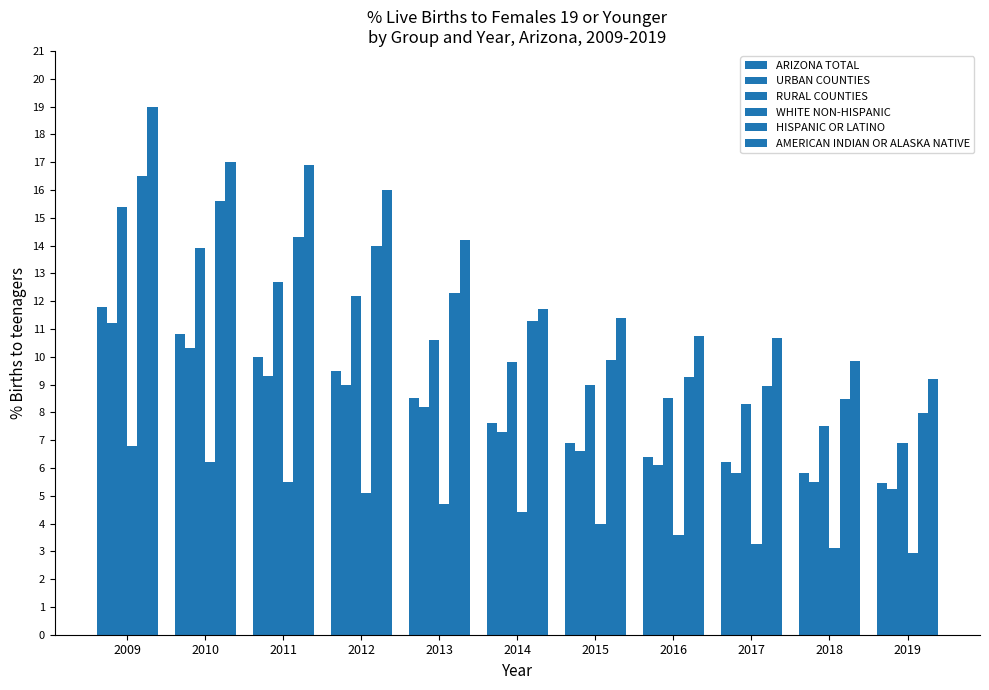

What is the smallest value displayed?

2.9